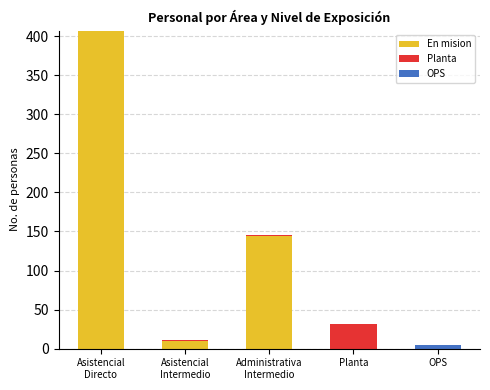

How many data points does each series have?

5